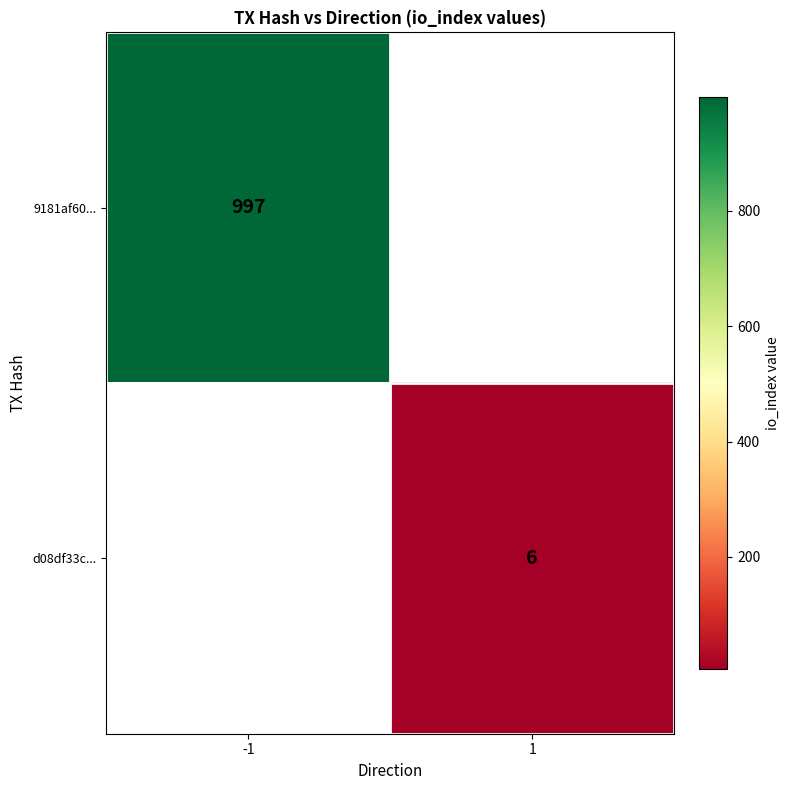

The d08df33c... series shows 10 at 1. True or false?

False